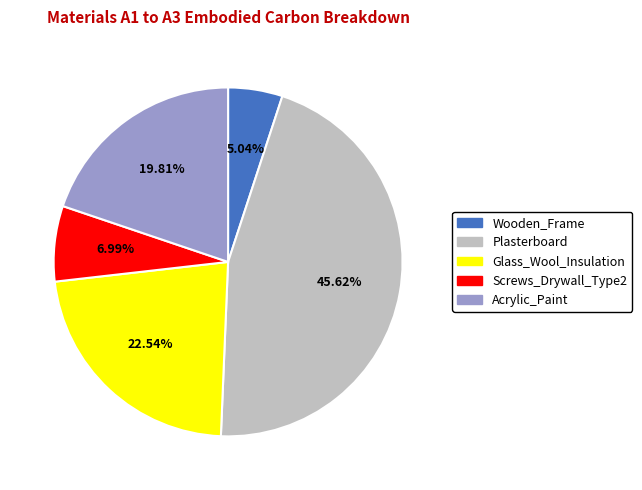

What percentage is the Plasterboard slice, to the nearest percent?

46%